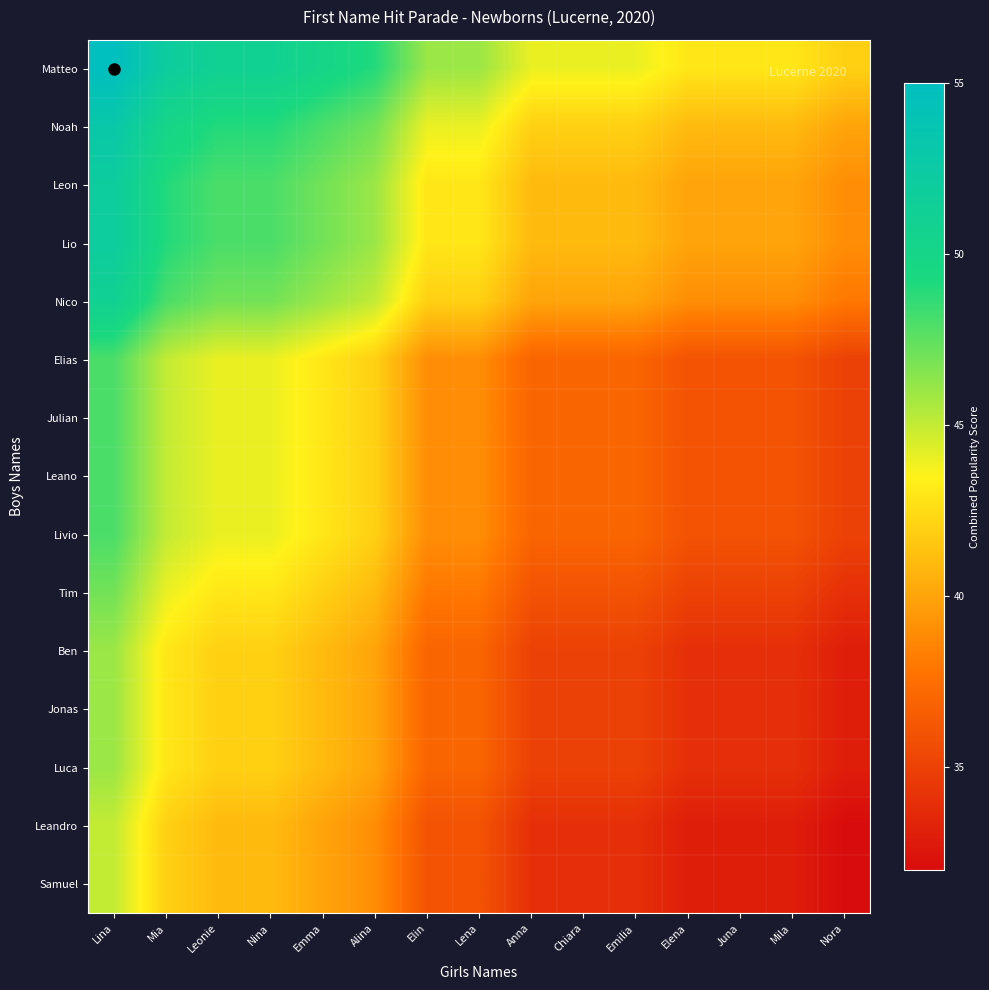

Reading left to right, list all the values displayed in this chart.

Matteo: Lina=55	Mia=52	Leonie=51	Nina=51	Emma=50	Alina=49	Elin=46	Lena=46	Anna=44	Chiara=44	Emilia=44	Elena=43	Juna=43	Mila=43	Nora=42
Noah: Lina=53	Mia=50	Leonie=49	Nina=49	Emma=48	Alina=47	Elin=44	Lena=44	Anna=42	Chiara=42	Emilia=42	Elena=41	Juna=41	Mila=41	Nora=40
Leon: Lina=52	Mia=49	Leonie=48	Nina=48	Emma=47	Alina=46	Elin=43	Lena=43	Anna=41	Chiara=41	Emilia=41	Elena=40	Juna=40	Mila=40	Nora=39
Lio: Lina=52	Mia=49	Leonie=48	Nina=48	Emma=47	Alina=46	Elin=43	Lena=43	Anna=41	Chiara=41	Emilia=41	Elena=40	Juna=40	Mila=40	Nora=39
Nico: Lina=51	Mia=48	Leonie=47	Nina=47	Emma=46	Alina=45	Elin=42	Lena=42	Anna=40	Chiara=40	Emilia=40	Elena=39	Juna=39	Mila=39	Nora=38
Elias: Lina=48	Mia=45	Leonie=44	Nina=44	Emma=43	Alina=42	Elin=39	Lena=39	Anna=37	Chiara=37	Emilia=37	Elena=36	Juna=36	Mila=36	Nora=35
Julian: Lina=48	Mia=45	Leonie=44	Nina=44	Emma=43	Alina=42	Elin=39	Lena=39	Anna=37	Chiara=37	Emilia=37	Elena=36	Juna=36	Mila=36	Nora=35
Leano: Lina=48	Mia=45	Leonie=44	Nina=44	Emma=43	Alina=42	Elin=39	Lena=39	Anna=37	Chiara=37	Emilia=37	Elena=36	Juna=36	Mila=36	Nora=35
Livio: Lina=48	Mia=45	Leonie=44	Nina=44	Emma=43	Alina=42	Elin=39	Lena=39	Anna=37	Chiara=37	Emilia=37	Elena=36	Juna=36	Mila=36	Nora=35
Tim: Lina=47	Mia=44	Leonie=43	Nina=43	Emma=42	Alina=41	Elin=38	Lena=38	Anna=36	Chiara=36	Emilia=36	Elena=35	Juna=35	Mila=35	Nora=34
Ben: Lina=46	Mia=43	Leonie=42	Nina=42	Emma=41	Alina=40	Elin=37	Lena=37	Anna=35	Chiara=35	Emilia=35	Elena=34	Juna=34	Mila=34	Nora=33
Jonas: Lina=46	Mia=43	Leonie=42	Nina=42	Emma=41	Alina=40	Elin=37	Lena=37	Anna=35	Chiara=35	Emilia=35	Elena=34	Juna=34	Mila=34	Nora=33
Luca: Lina=46	Mia=43	Leonie=42	Nina=42	Emma=41	Alina=40	Elin=37	Lena=37	Anna=35	Chiara=35	Emilia=35	Elena=34	Juna=34	Mila=34	Nora=33
Leandro: Lina=45	Mia=42	Leonie=41	Nina=41	Emma=40	Alina=39	Elin=36	Lena=36	Anna=34	Chiara=34	Emilia=34	Elena=33	Juna=33	Mila=33	Nora=32
Samuel: Lina=45	Mia=42	Leonie=41	Nina=41	Emma=40	Alina=39	Elin=36	Lena=36	Anna=34	Chiara=34	Emilia=34	Elena=33	Juna=33	Mila=33	Nora=32